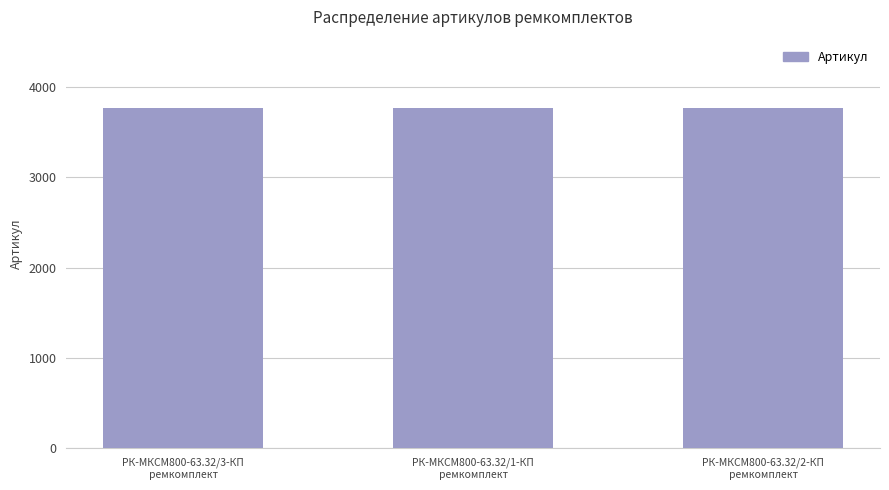

How many values are between 3767 and 3769?

3